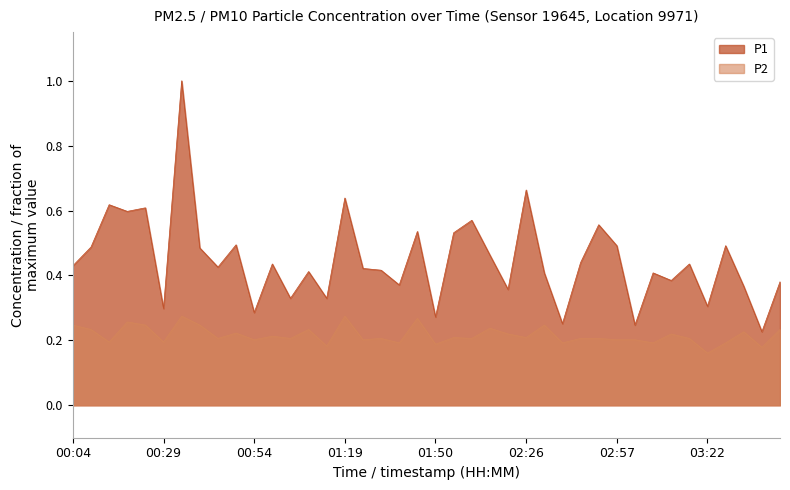

Count the P2 values in the range 0 to 1.

40